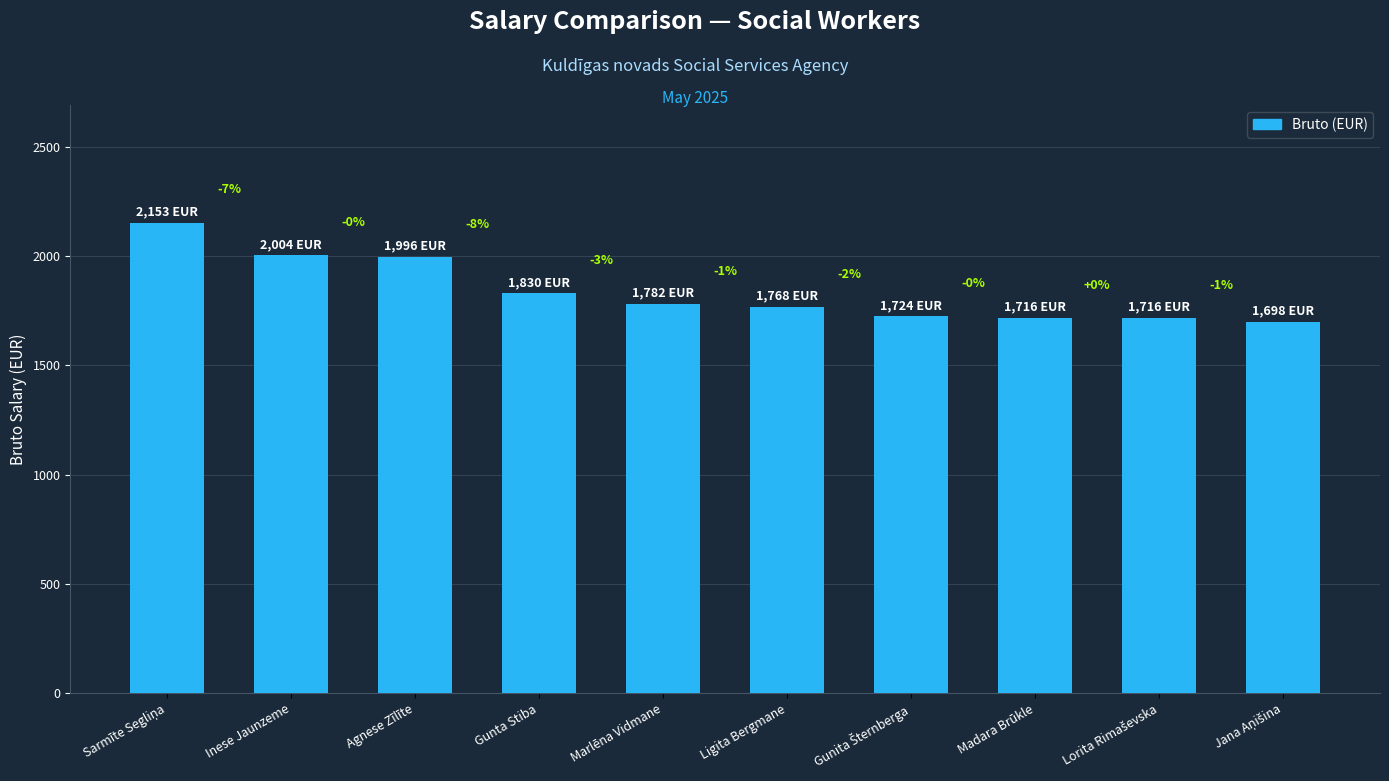

Reading right to left, extract all data points from this chart.

Jana Aņišina=1698	Lorita Rimaševska=1716	Madara Brūkle=1716	Gunita Šternberga=1724	Ligita Bergmane=1768	Marlēna Vidmane=1782	Gunta Stiba=1830	Agnese Zīlīte=1996	Inese Jaunzeme=2004	Sarmīte Segliņa=2153